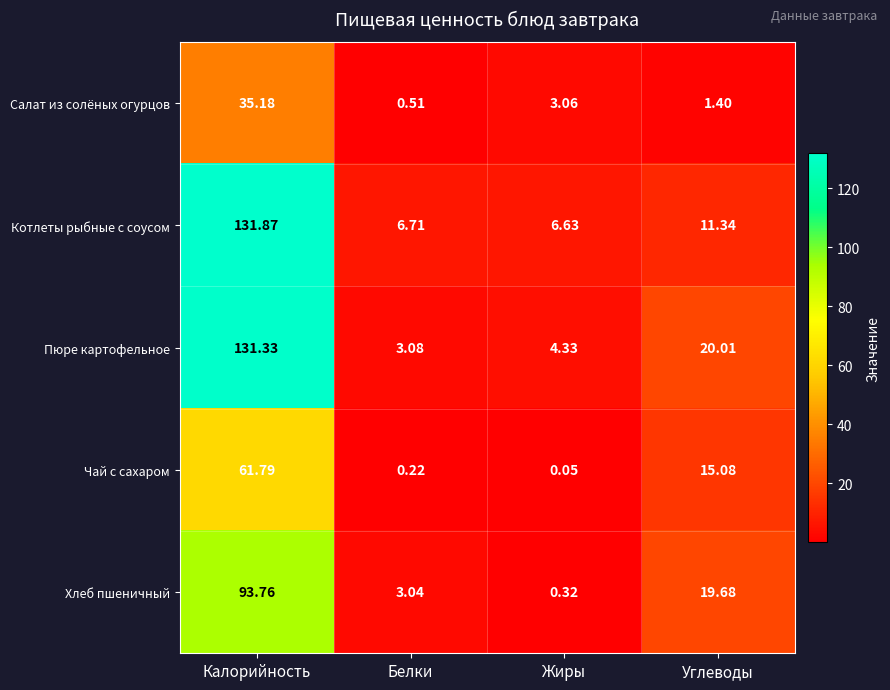

Count the number of data series in this chart.

5